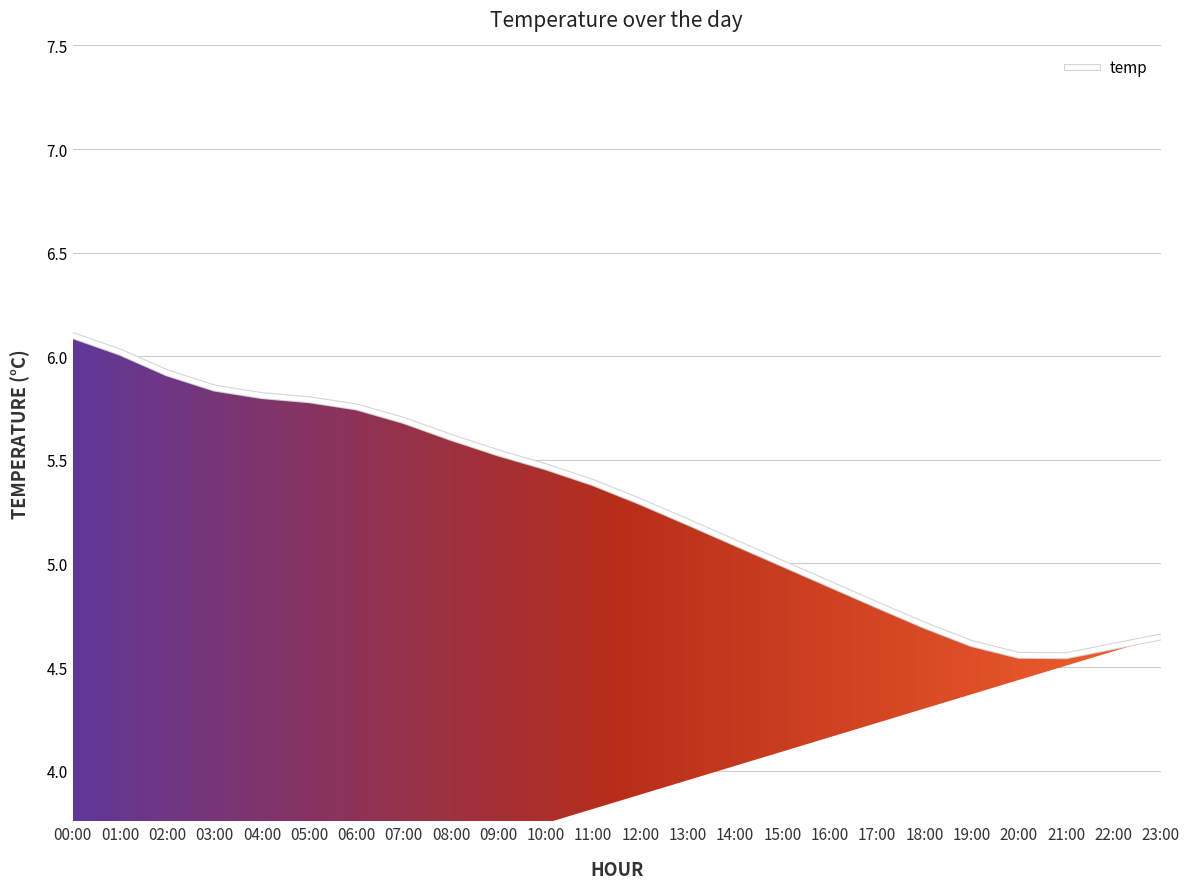

At which category does the chart reach its peak across all series?

00:00